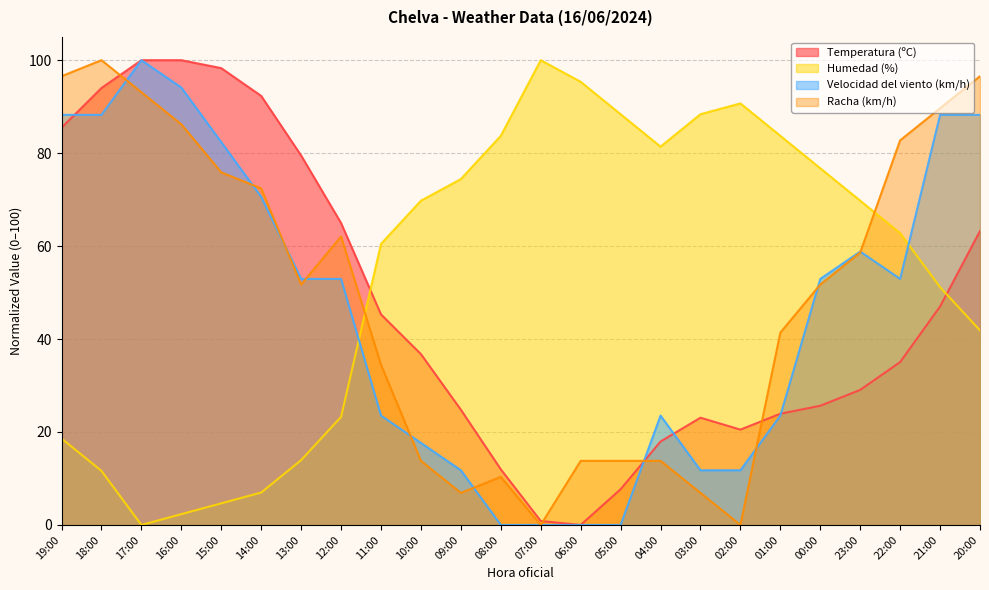

Between 09:00 and 15:00, which is larger?

15:00